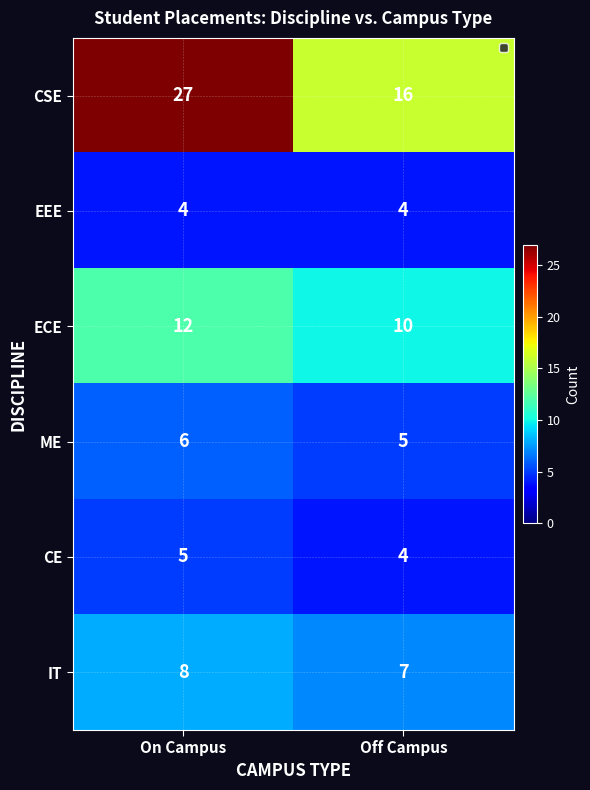

Rank the categories by IT value from lowest to highest.

Off Campus, On Campus